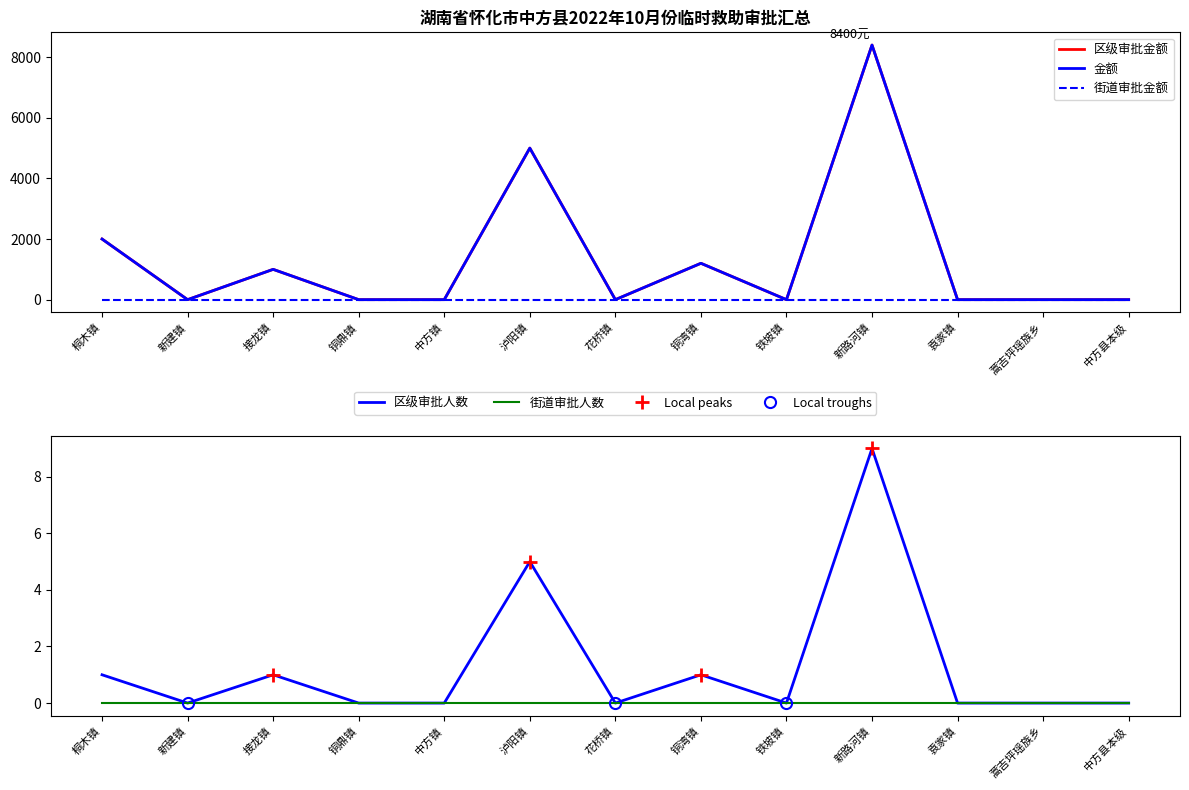

Does the chart have visible grid lines?

No